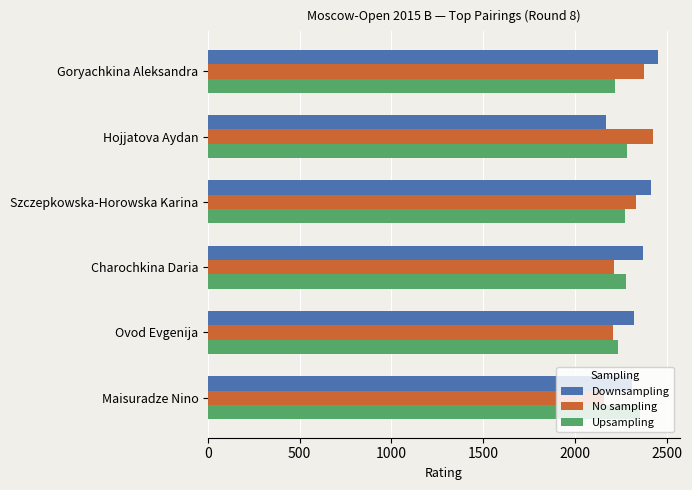

Rank the series by their average value, from highest to lowest.

Downsampling, No sampling, Upsampling